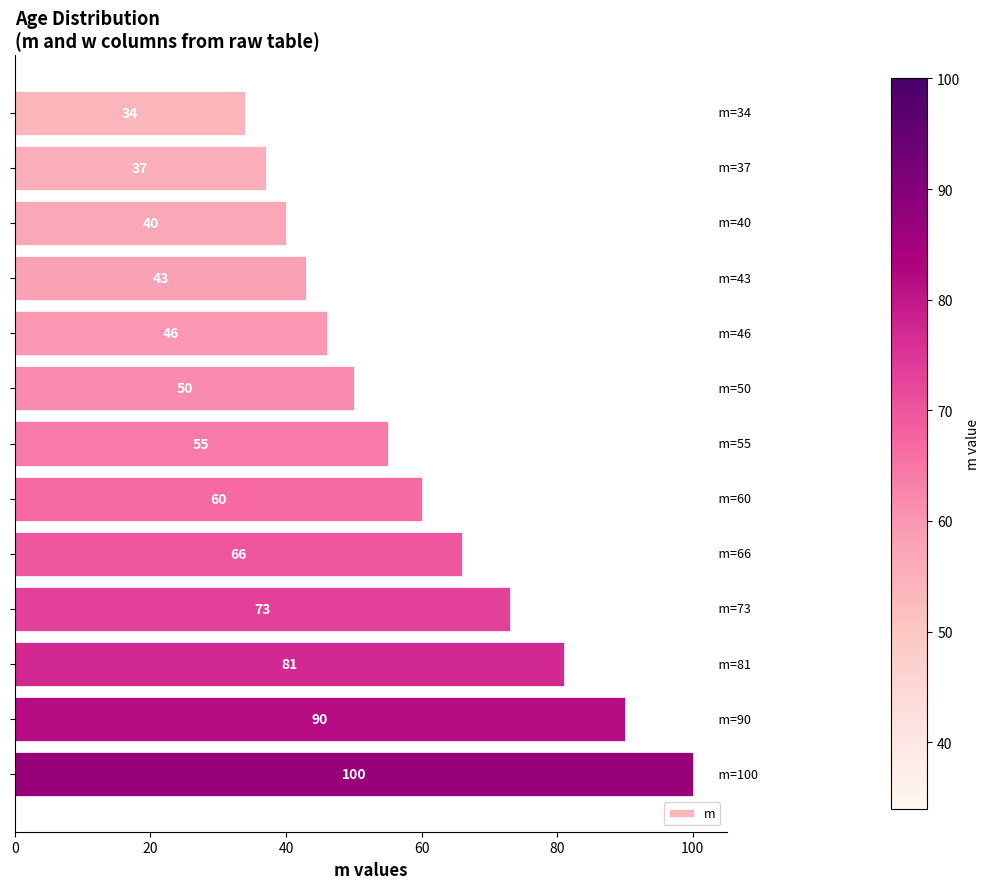

What is the maximum value shown in the chart?

100